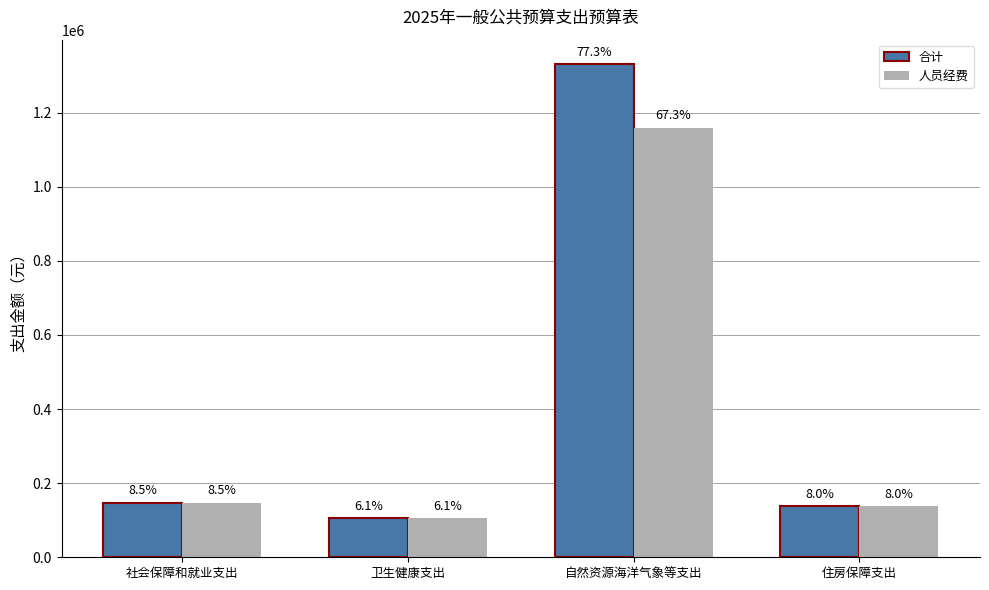

How many bars are there in total?

8